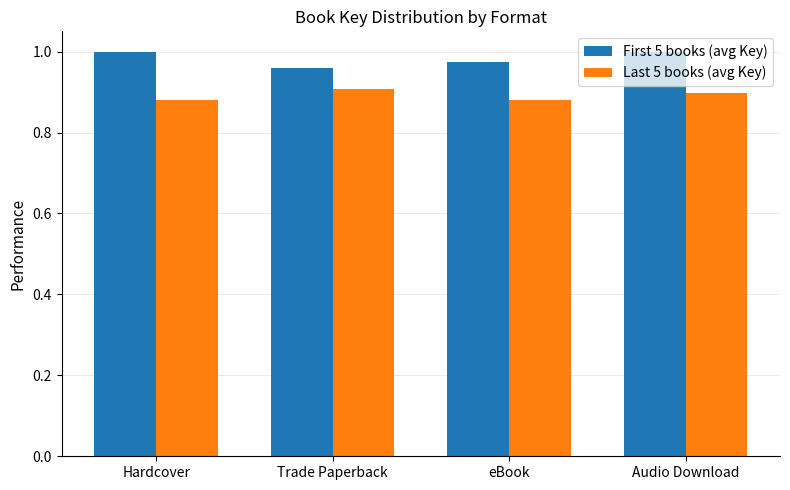

The value of First 5 books (avg Key) at Hardcover is 1.0. True or false?

True